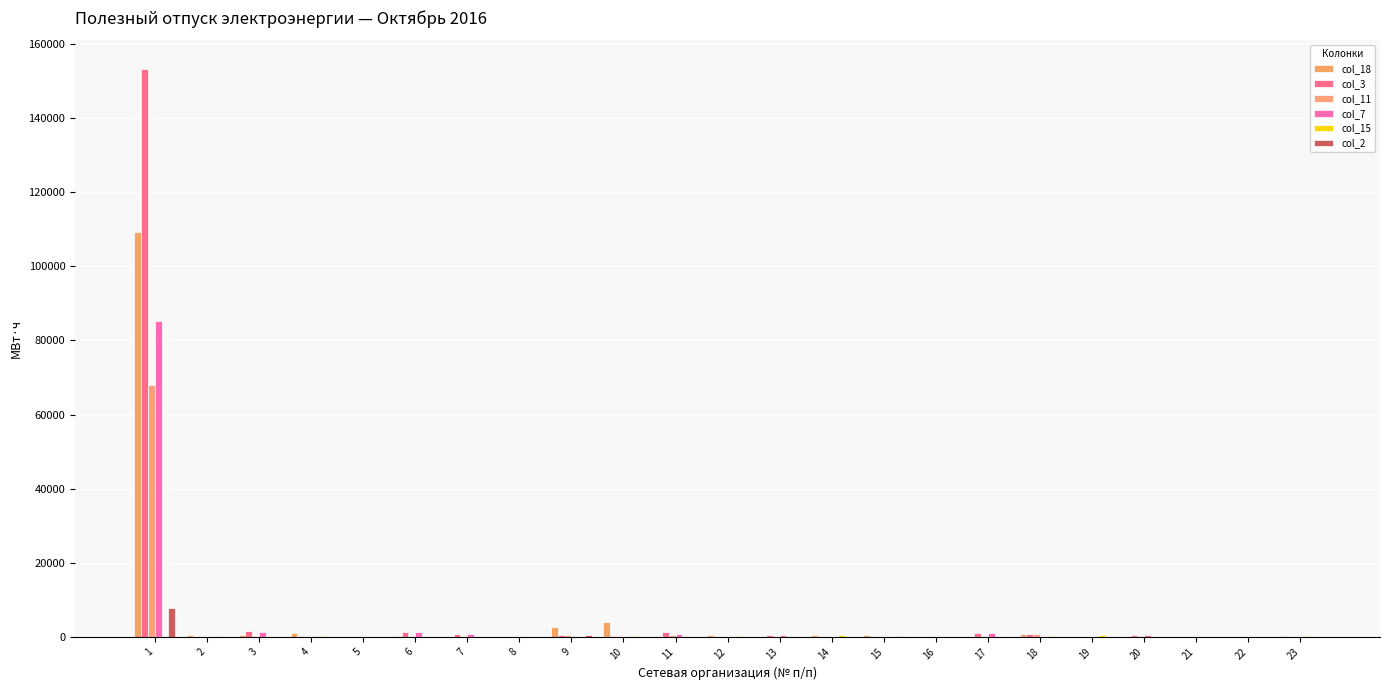

Count the number of data series in this chart.

6